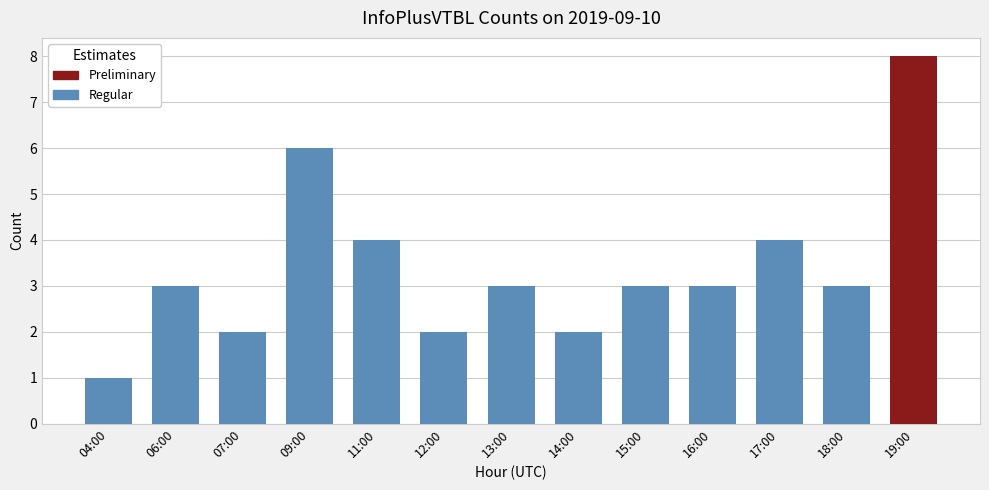

The chart shows a value of 0 at 04:00. True or false?

False